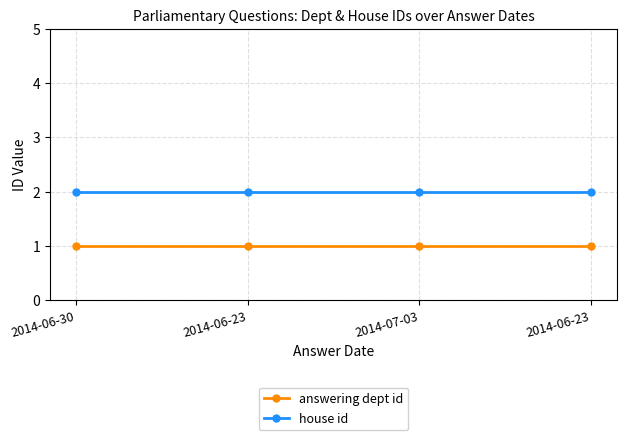

Does the chart have visible grid lines?

Yes